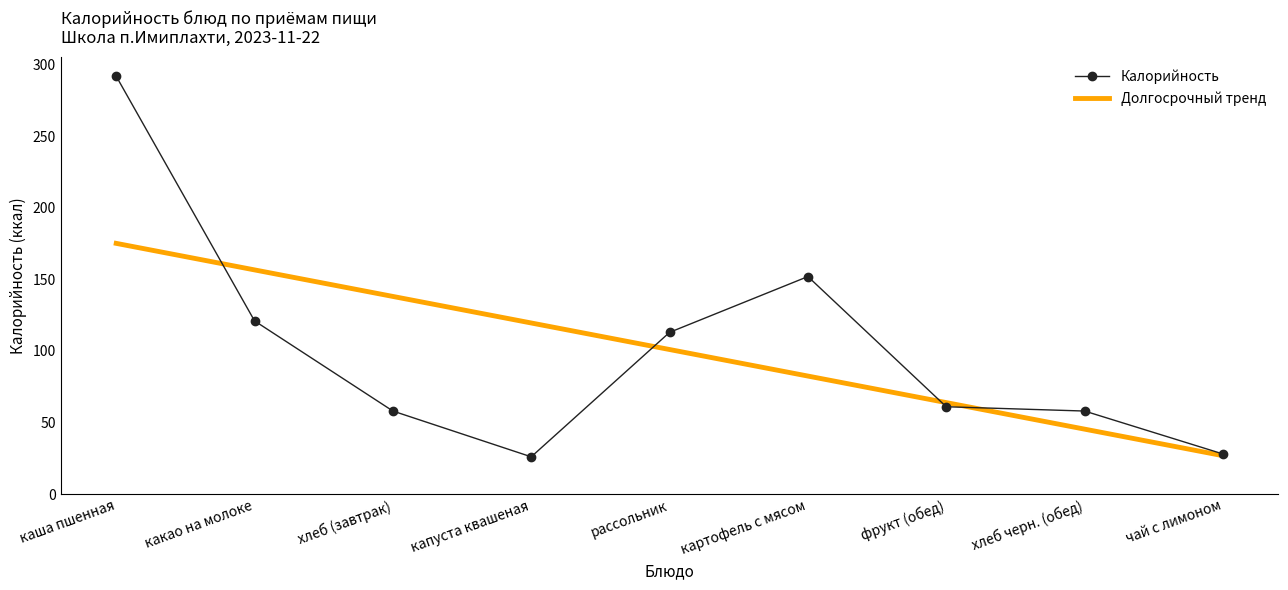

What is the label of the 5th point from the right?

рассольник